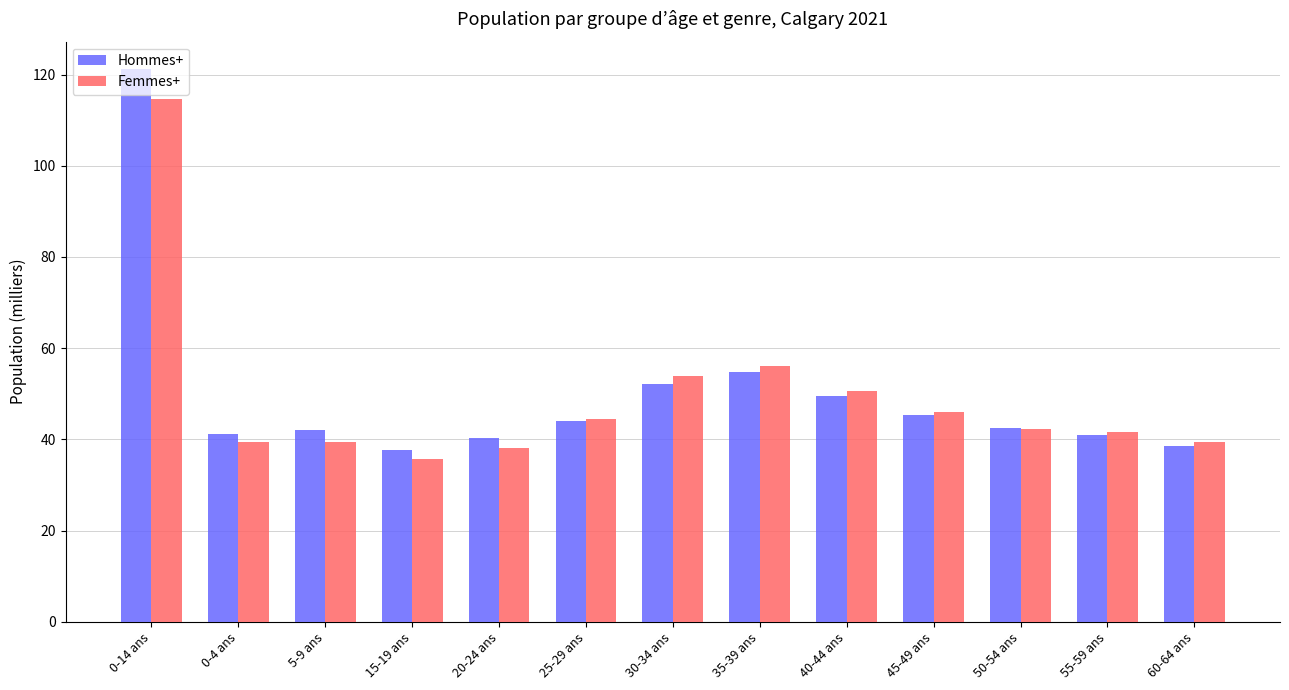

What is the spread (max minus min) of values at 50-54 ans?

0.4